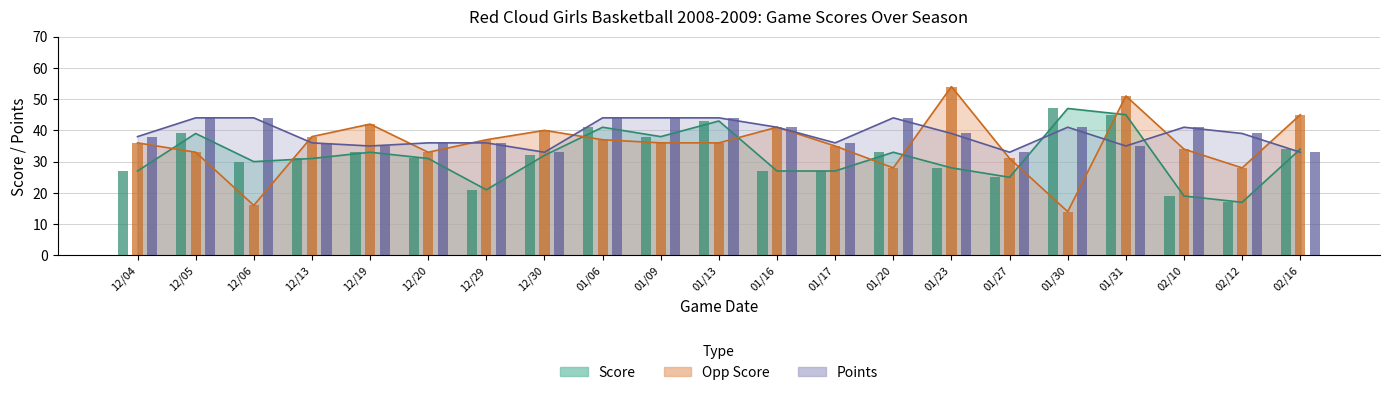

At how many categories does at least one series exceed 19?

21